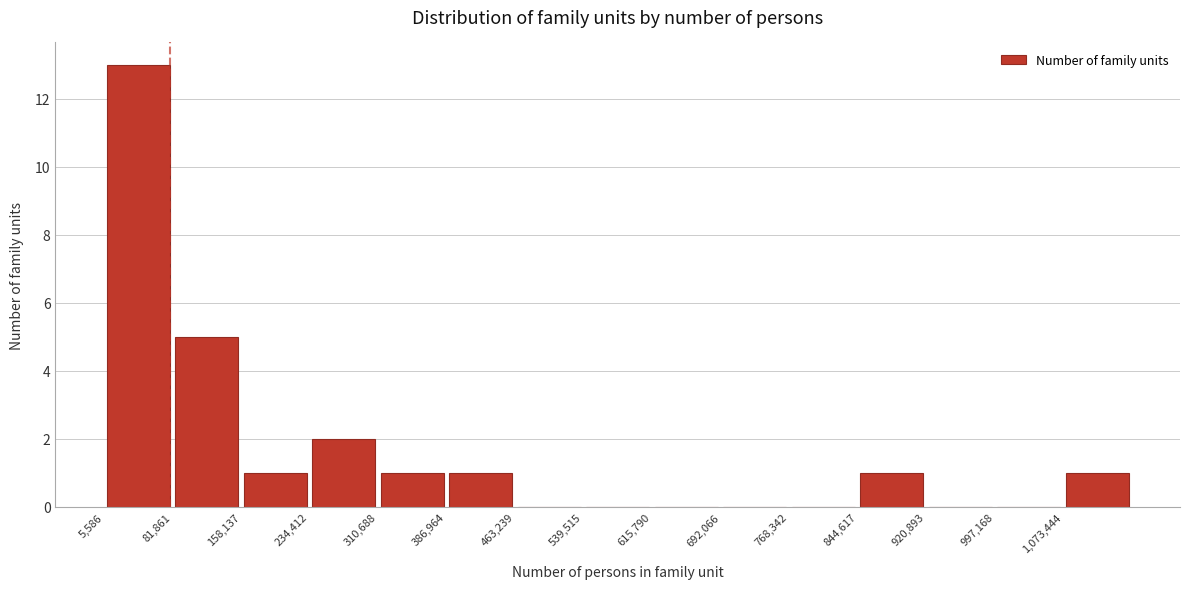

Reading left to right, list every bar in this chart as the range it spans on the x-axis followed by its height. Neither the bar edges nor the heights are printed on the chart, so give them approximately, as read against the axes.

10000 to 80000: 13
80000 to 160000: 5
160000 to 230000: 1
230000 to 310000: 2
310000 to 390000: 1
390000 to 460000: 1
460000 to 540000: 0
540000 to 620000: 0
620000 to 690000: 0
690000 to 770000: 0
770000 to 840000: 0
840000 to 920000: 1
920000 to 1000000: 0
1000000 to 1070000: 0
1070000 to 1150000: 1